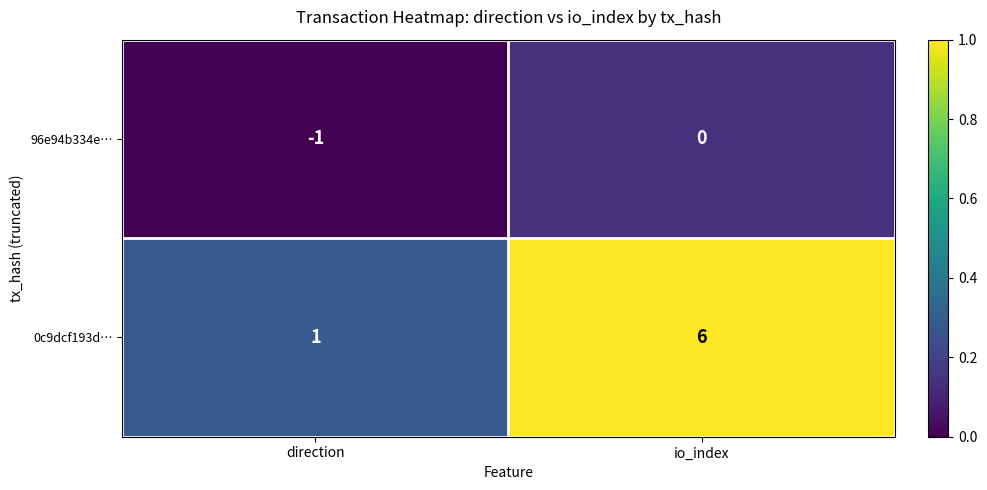

How many series are shown in this chart?

2